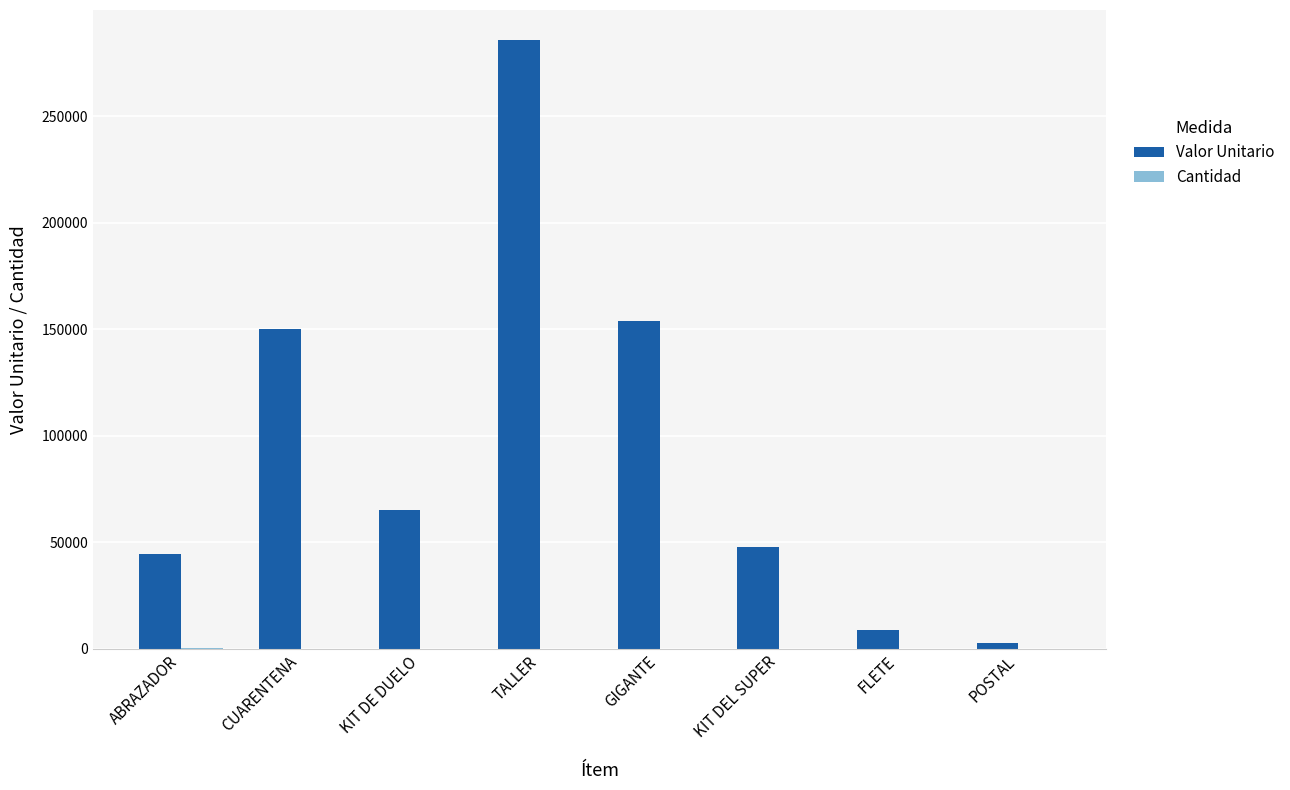

The value of Valor Unitario at CUARENTENA is 91949. True or false?

False